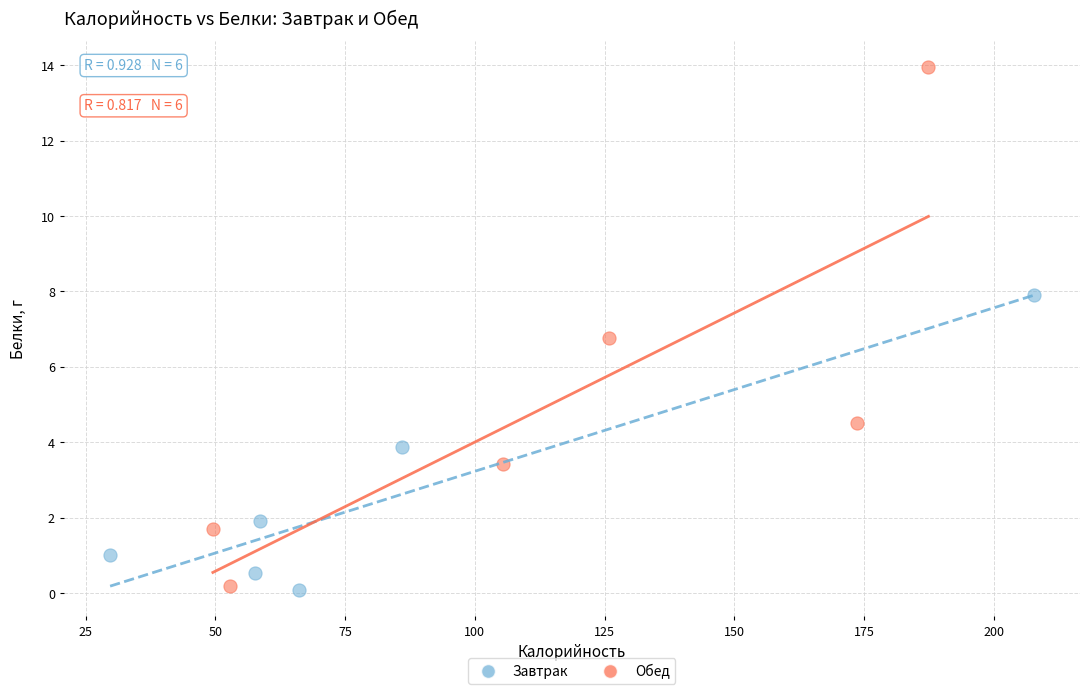

Which series has the widest spread of Y values?

Обед